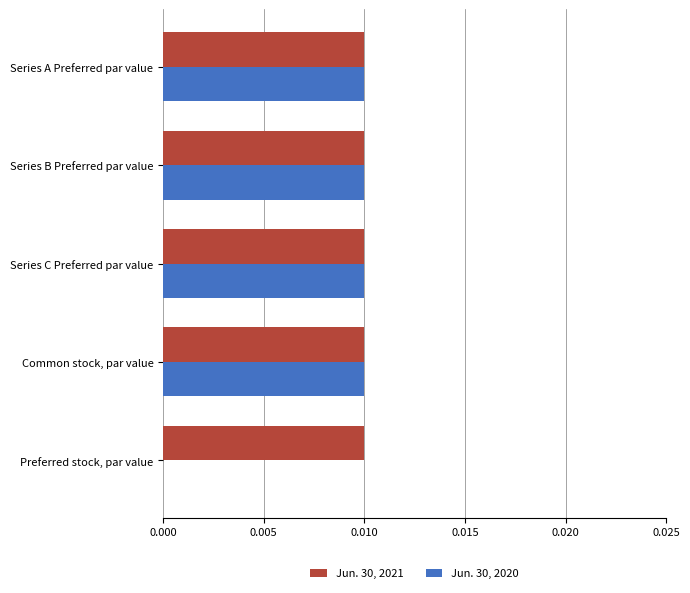

True or false: Jun. 30, 2021 has a value of 0.0 at Common stock, par value.

True